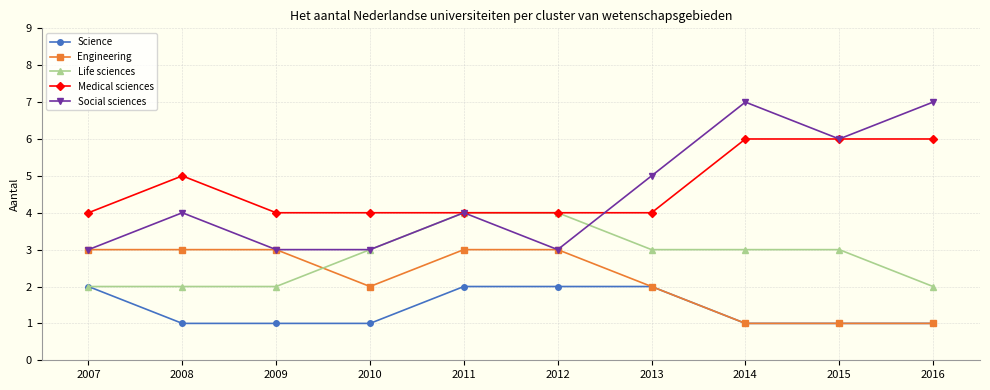

Is it true that Social sciences equals 3 at 2012?

True